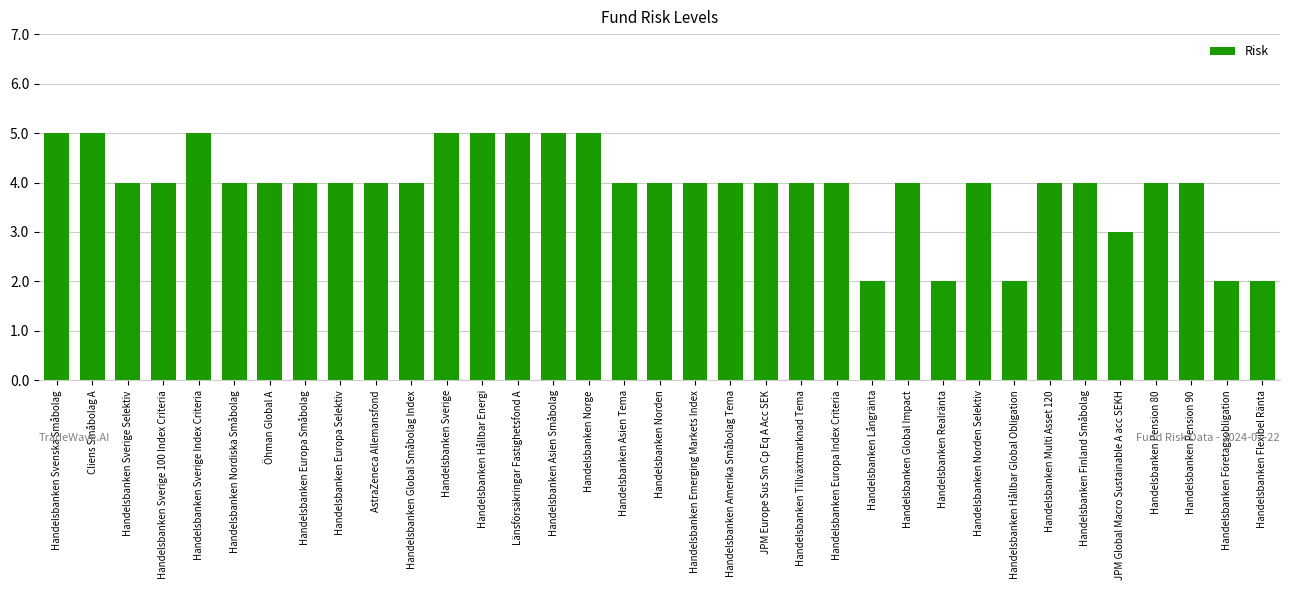

What is the greatest value displayed?

5